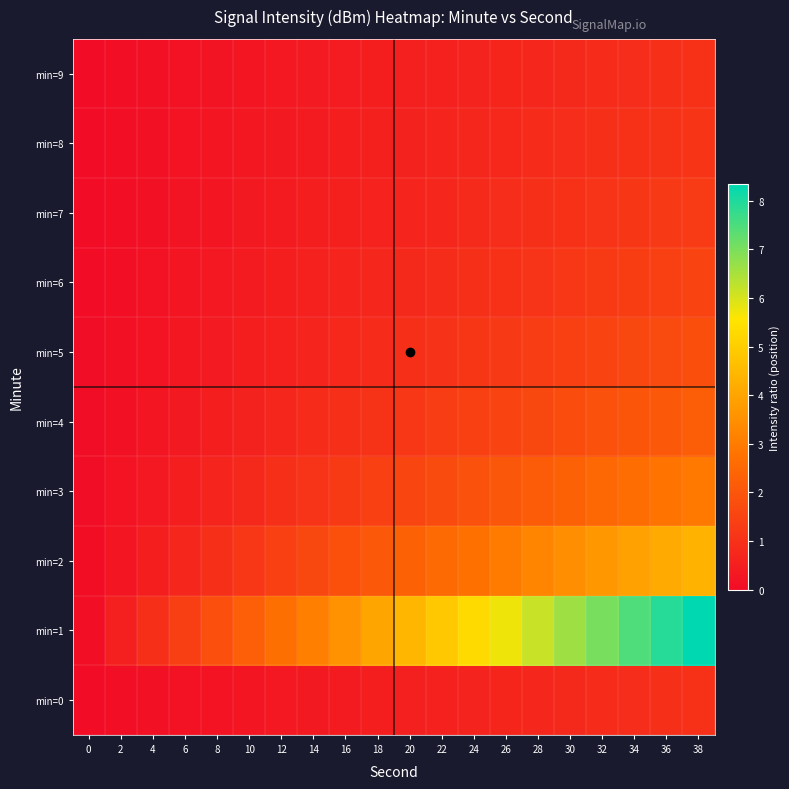

Reading right to left, transcribe all the data shown in this chart.

min=0: 38=1.0	36=0.9	34=0.9	32=0.8	30=0.8	28=0.7	26=0.7	24=0.6	22=0.6	20=0.5	18=0.5	16=0.4	14=0.4	12=0.3	10=0.3	8=0.2	6=0.2	4=0.1	2=0.1	0=0.0
min=1: 38=8.3	36=7.9	34=7.5	32=7.0	30=6.6	28=6.2	26=5.7	24=5.3	22=4.9	20=4.4	18=4.0	16=3.6	14=3.1	12=2.7	10=2.3	8=1.8	6=1.4	4=1.0	2=0.5	0=0.1
min=2: 38=4.3	36=4.1	34=3.9	32=3.7	30=3.4	28=3.2	26=3.0	24=2.8	22=2.5	20=2.3	18=2.1	16=1.9	14=1.6	12=1.4	10=1.2	8=0.9	6=0.7	4=0.5	2=0.3	0=0.0
min=3: 38=2.9	36=2.8	34=2.6	32=2.5	30=2.3	28=2.2	26=2.0	24=1.9	22=1.7	20=1.6	18=1.4	16=1.3	14=1.1	12=0.9	10=0.8	8=0.6	6=0.5	4=0.3	2=0.2	0=0.0
min=4: 38=2.2	36=2.1	34=2.0	32=1.9	30=1.8	28=1.6	26=1.5	24=1.4	22=1.3	20=1.2	18=1.1	16=0.9	14=0.8	12=0.7	10=0.6	8=0.5	6=0.4	4=0.3	2=0.1	0=0.0
min=5: 38=1.8	36=1.7	34=1.6	32=1.5	30=1.4	28=1.3	26=1.2	24=1.1	22=1.0	20=0.9	18=0.9	16=0.8	14=0.7	12=0.6	10=0.5	8=0.4	6=0.3	4=0.2	2=0.1	0=0.0
min=6: 38=1.5	36=1.4	34=1.3	32=1.3	30=1.2	28=1.1	26=1.0	24=0.9	22=0.9	20=0.8	18=0.7	16=0.6	14=0.6	12=0.5	10=0.4	8=0.3	6=0.2	4=0.2	2=0.1	0=0.0
min=7: 38=1.3	36=1.2	34=1.1	32=1.1	30=1.0	28=0.9	26=0.9	24=0.8	22=0.7	20=0.7	18=0.6	16=0.5	14=0.5	12=0.4	10=0.3	8=0.3	6=0.2	4=0.1	2=0.1	0=0.0
min=8: 38=1.1	36=1.1	34=1.0	32=0.9	30=0.9	28=0.8	26=0.8	24=0.7	22=0.7	20=0.6	18=0.5	16=0.5	14=0.4	12=0.4	10=0.3	8=0.2	6=0.2	4=0.1	2=0.1	0=0.0
min=9: 38=1.0	36=0.9	34=0.9	32=0.8	30=0.8	28=0.7	26=0.7	24=0.6	22=0.6	20=0.5	18=0.5	16=0.4	14=0.4	12=0.3	10=0.3	8=0.2	6=0.2	4=0.1	2=0.1	0=0.0